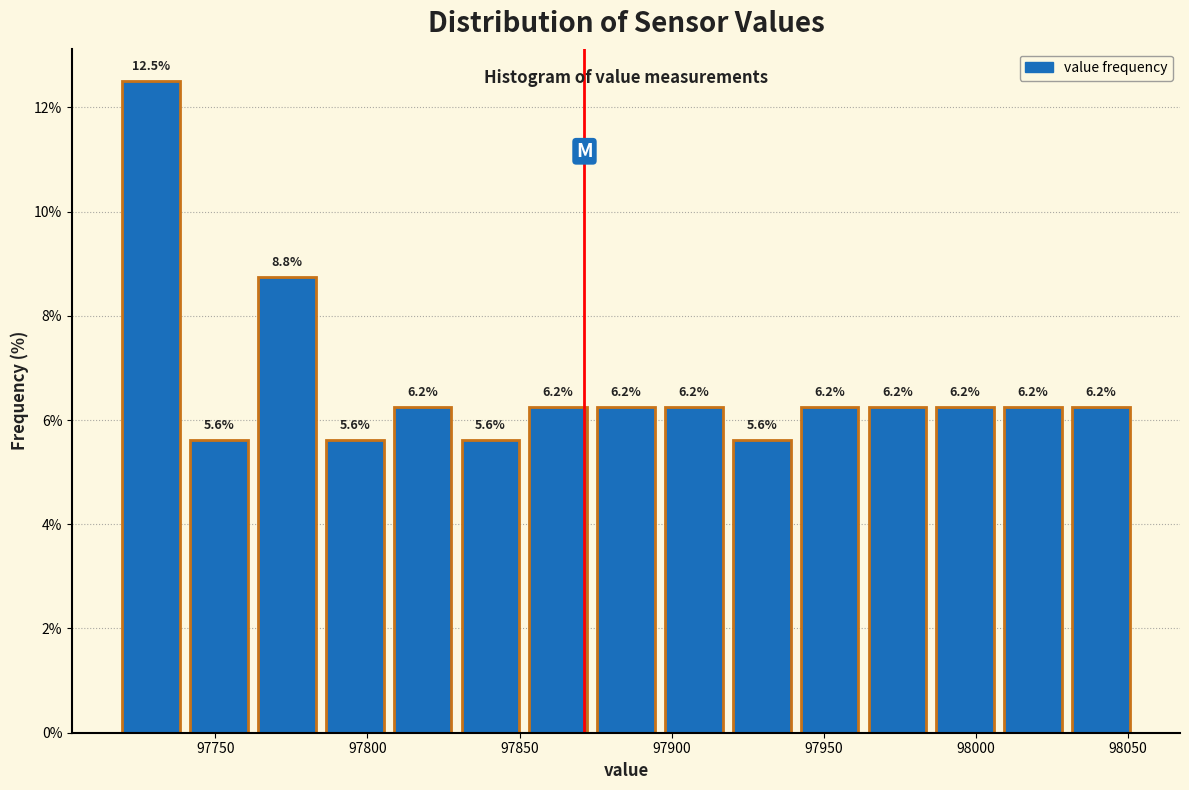

How tall is the bar that spans 98030 to 98050 on the x-axis? The bar edges are not printed on the chart, so give them approximately, as read against the axis.

6.2